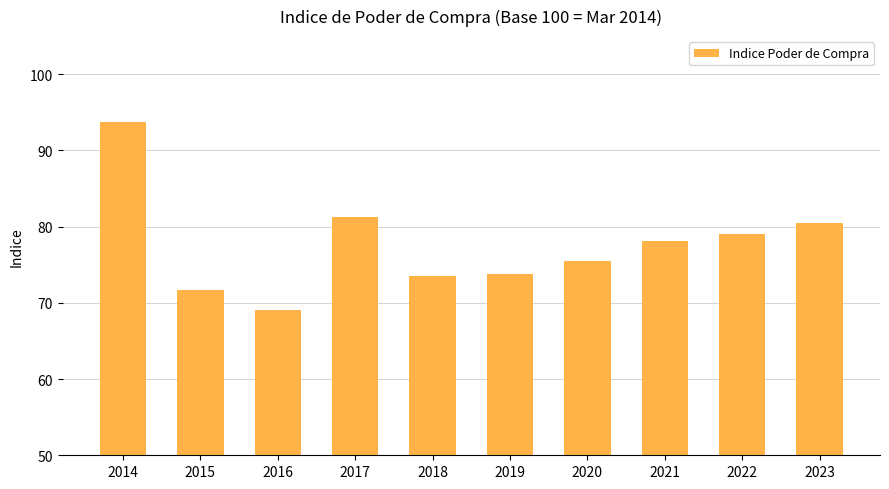

Where does the data first go above 78?

2014